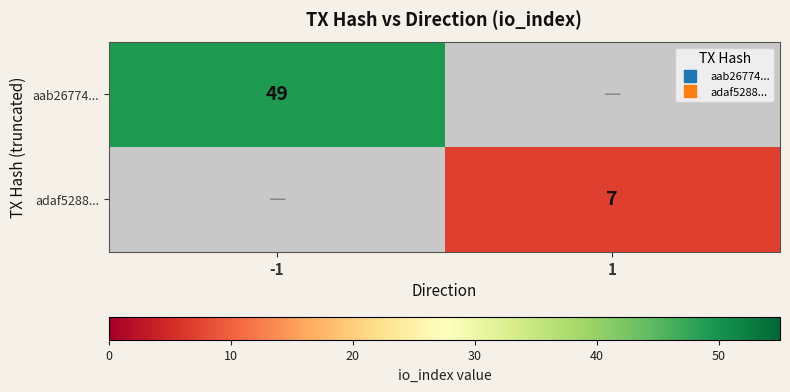

The adaf5288... series shows 9.4 at 1. True or false?

False